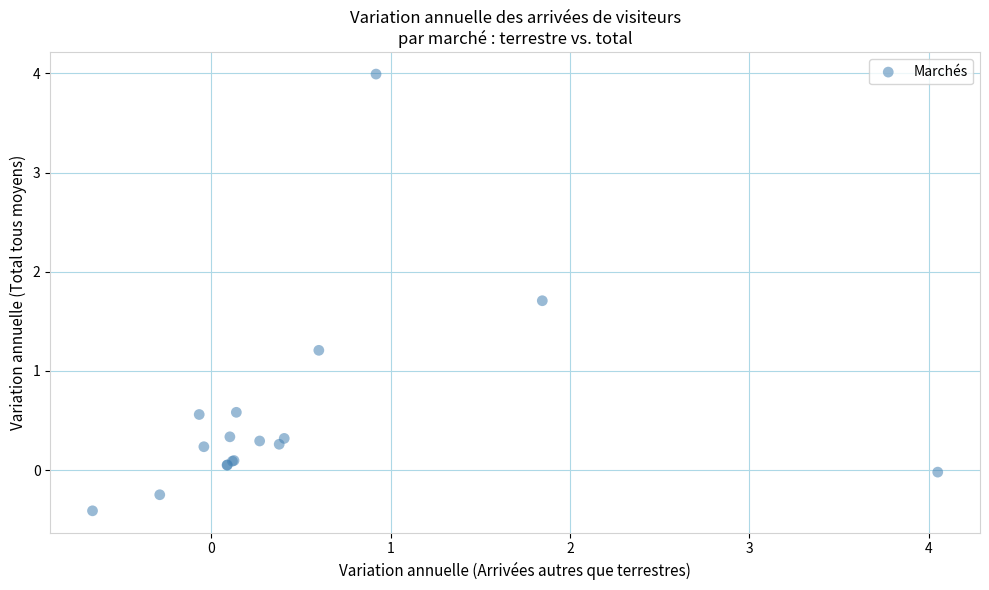

What Y value in the scatter plot is closest to 1?

1.2